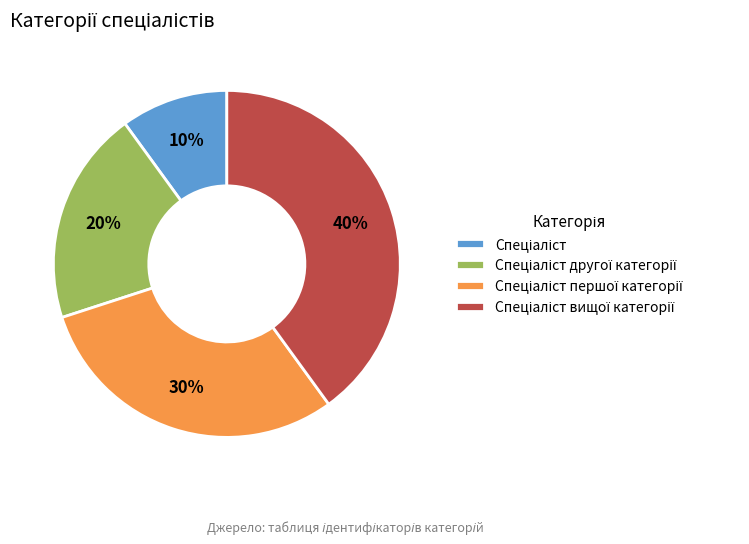

To the nearest percent, what is the average slice percentage?

25%